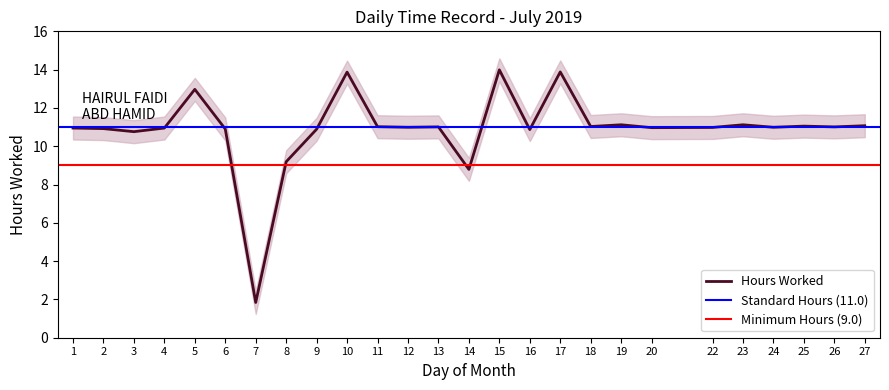

How many points are lower than both their immediate neighbors (excluding endpoints)?

9